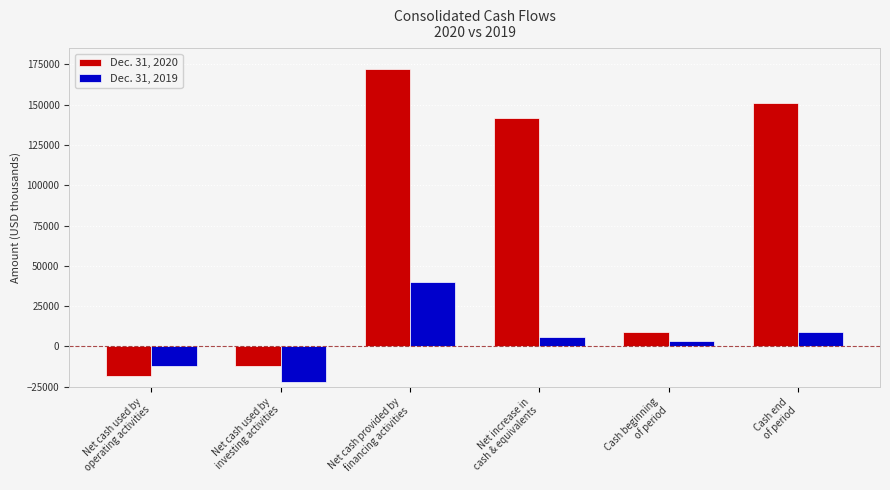

Reading right to left, list all the values displayed in this chart.

Dec. 31, 2020: Cash end
of period=151032	Cash beginning
of period=9085	Net increase in
cash & equivalents=141947	Net cash provided by
financing activities=172464	Net cash used by
investing activities=-12129	Net cash used by
operating activities=-18388
Dec. 31, 2019: Cash end
of period=9085	Cash beginning
of period=3457	Net increase in
cash & equivalents=5628	Net cash provided by
financing activities=39828	Net cash used by
investing activities=-21905	Net cash used by
operating activities=-12295